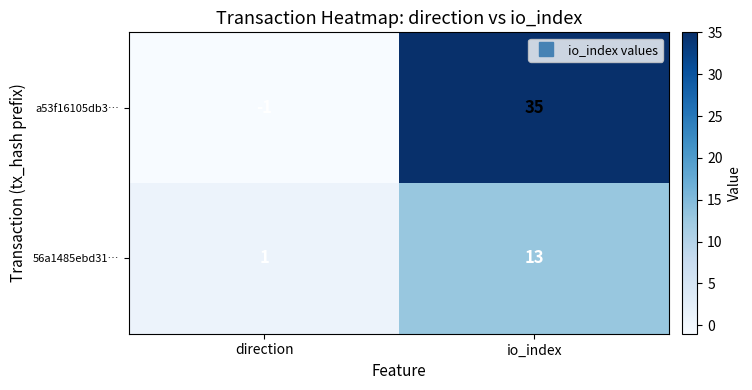

How many values in the a53f16105db3… series are below 35?

1